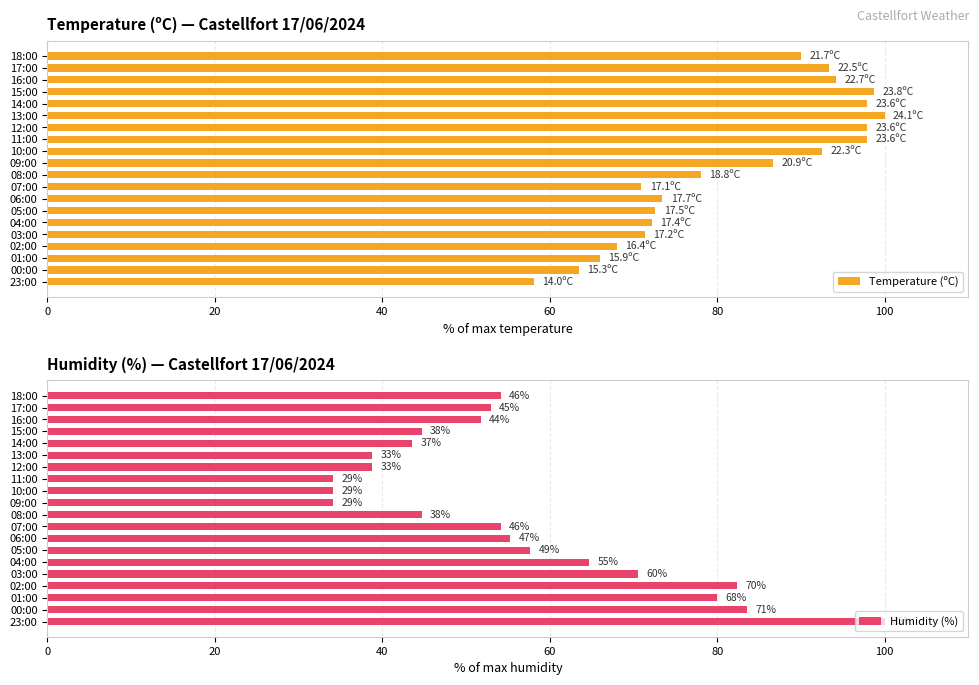

What is the difference between the Temperature (ºC) values at 15:00 and 17:00?

5.4